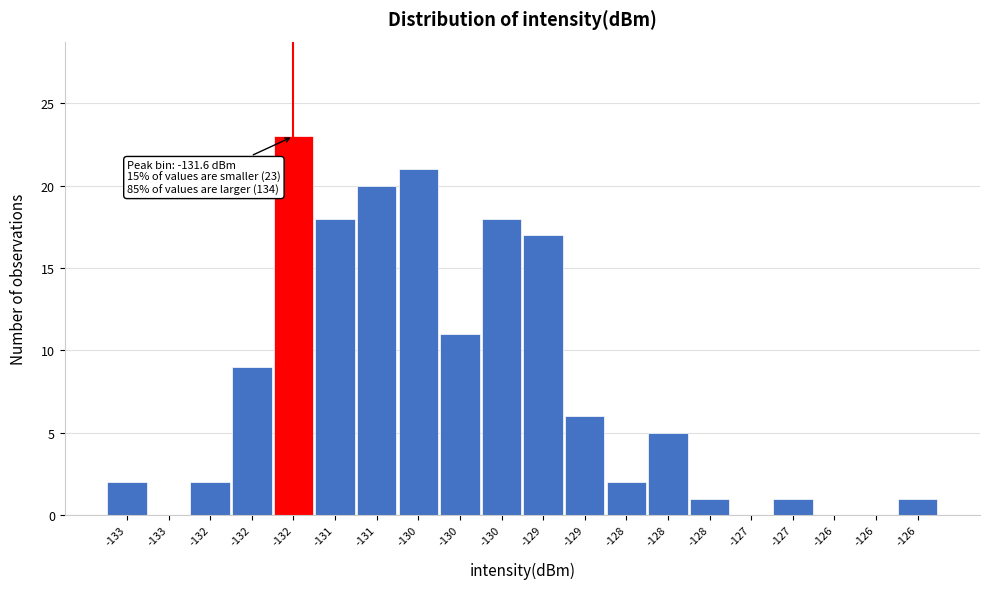

How many series are shown in this chart?

1